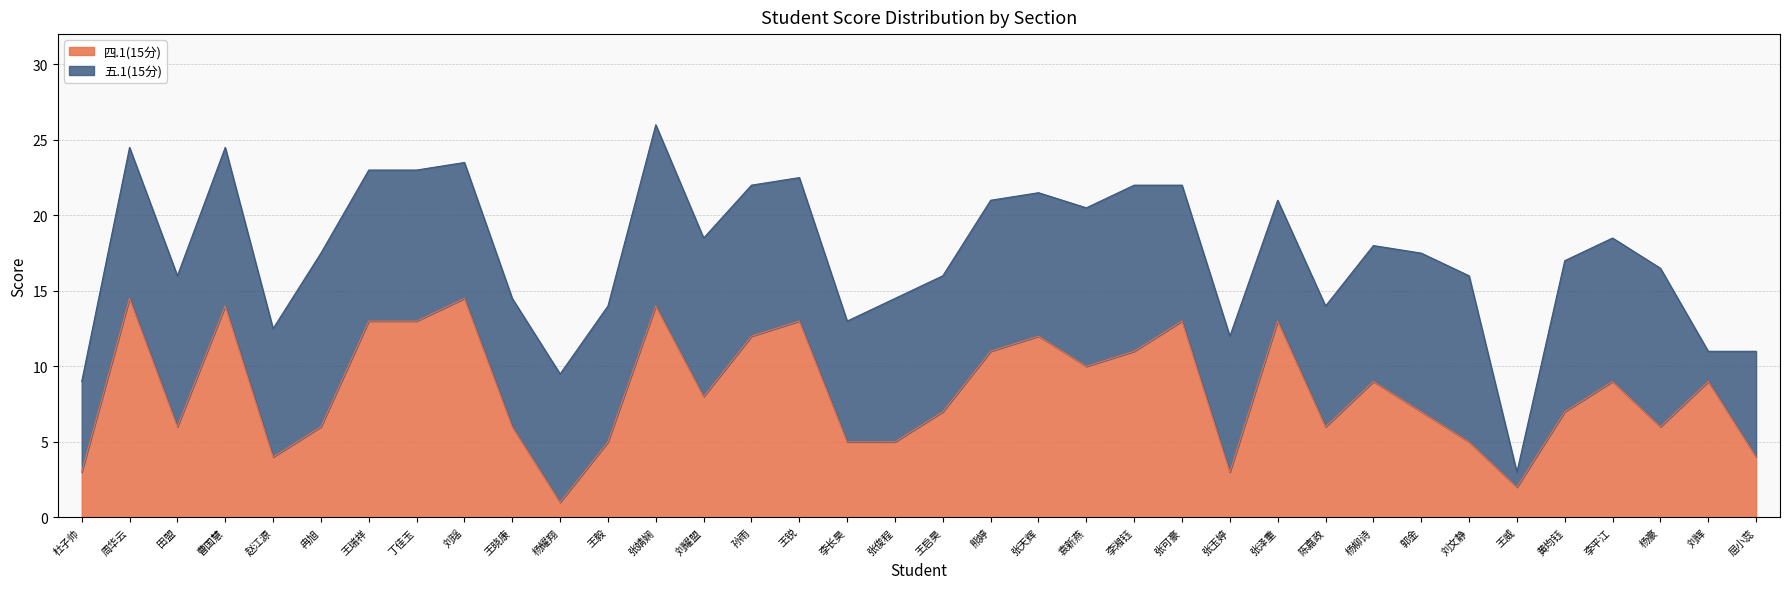

What is the change in value from 王锐 to 李湘钰?

-2.0